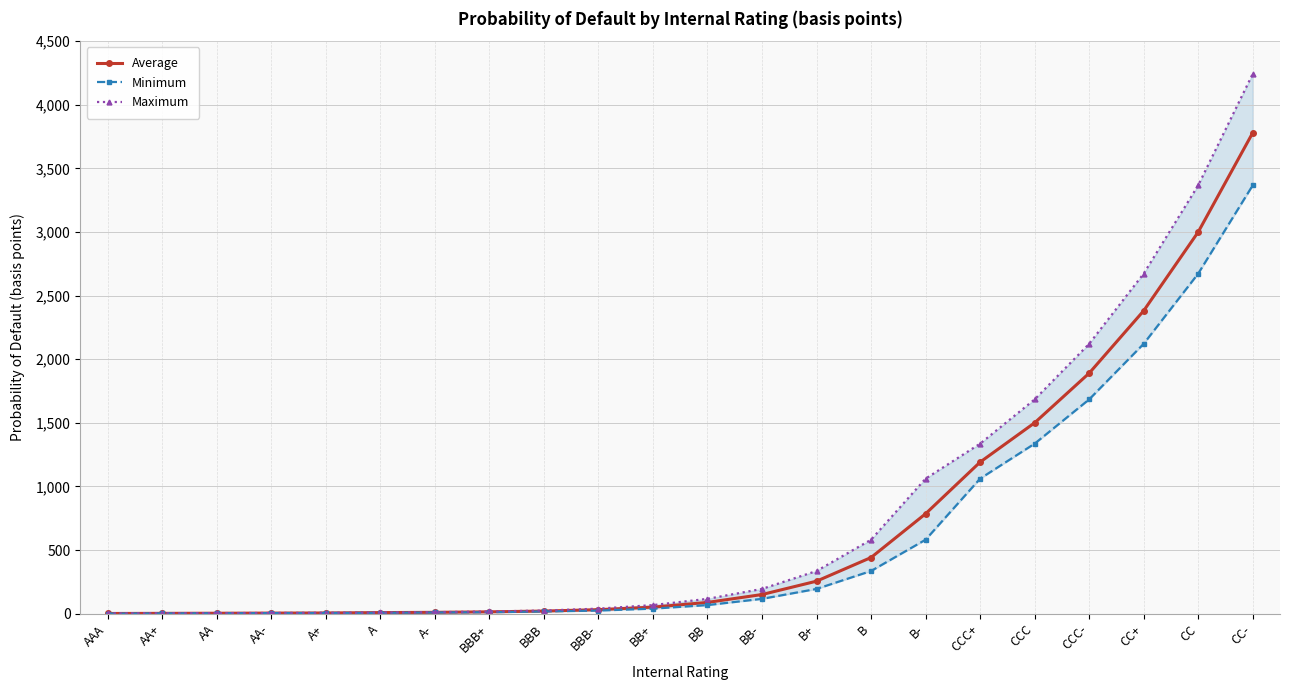

What is the approximate value of Average at CC, to the nearest 100?

3000